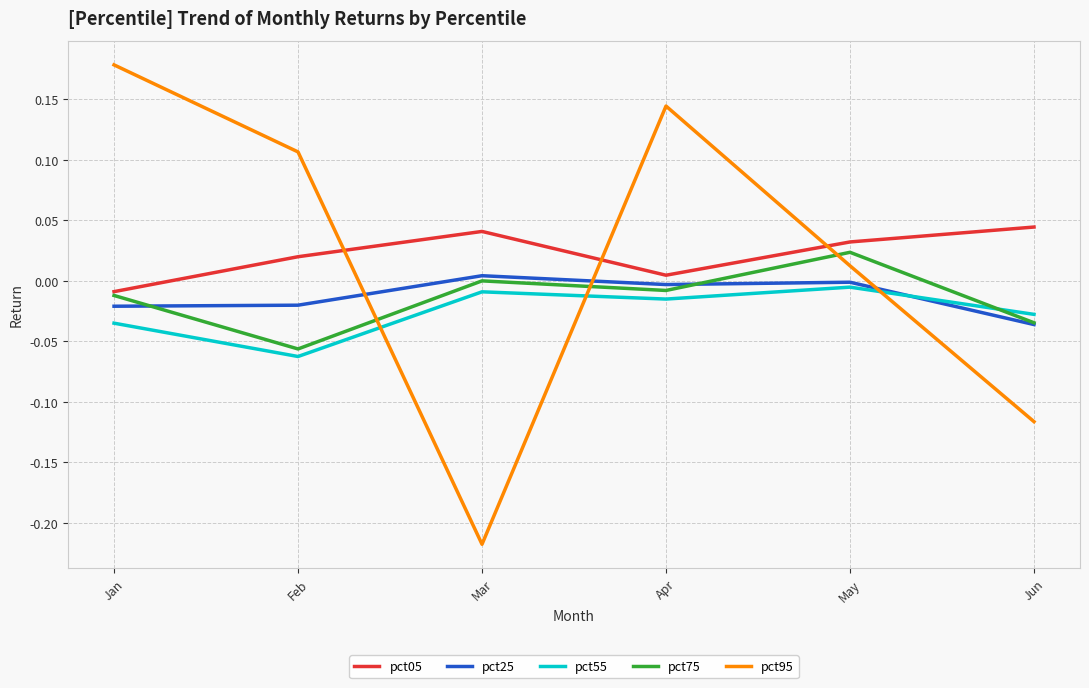

List the series in order of their peak value, lowest first.

pct55, pct25, pct75, pct05, pct95